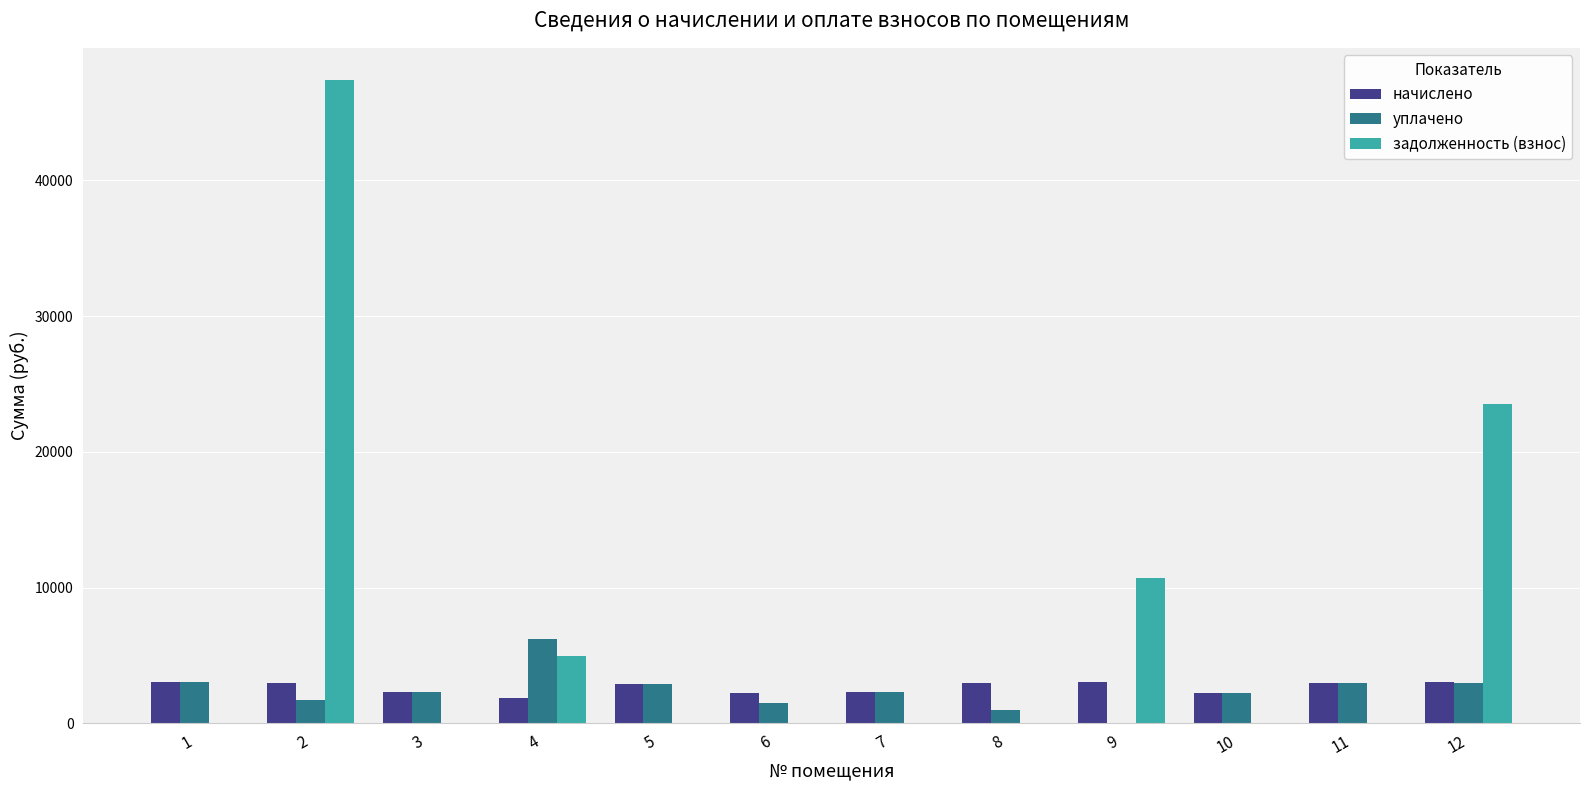

Which series has the largest range (max minus min)?

задолженность (взнос)